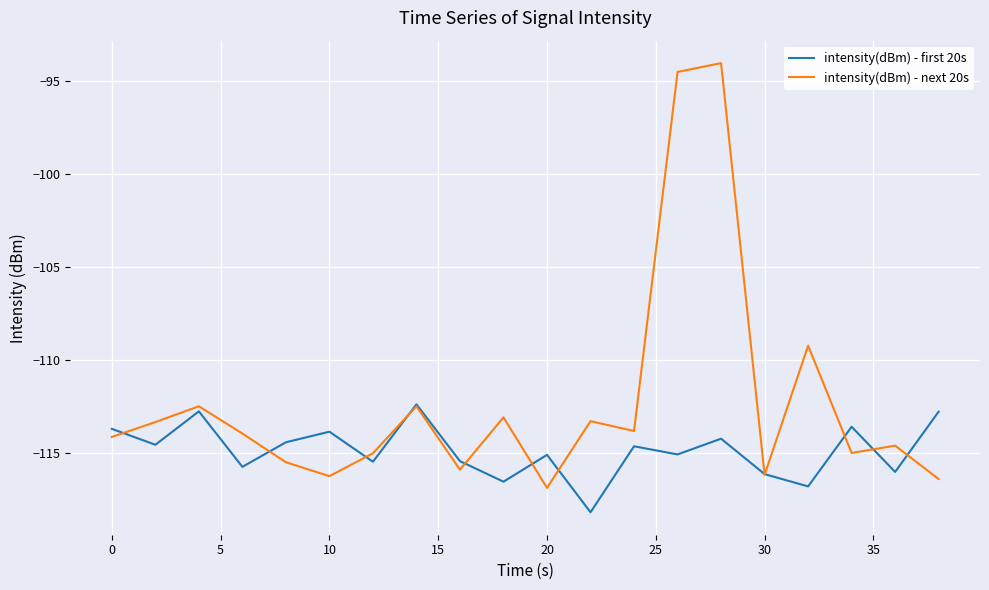

In intensity(dBm) - first 20s, how many points are lower than both neighbors (excluding endpoints)?

8